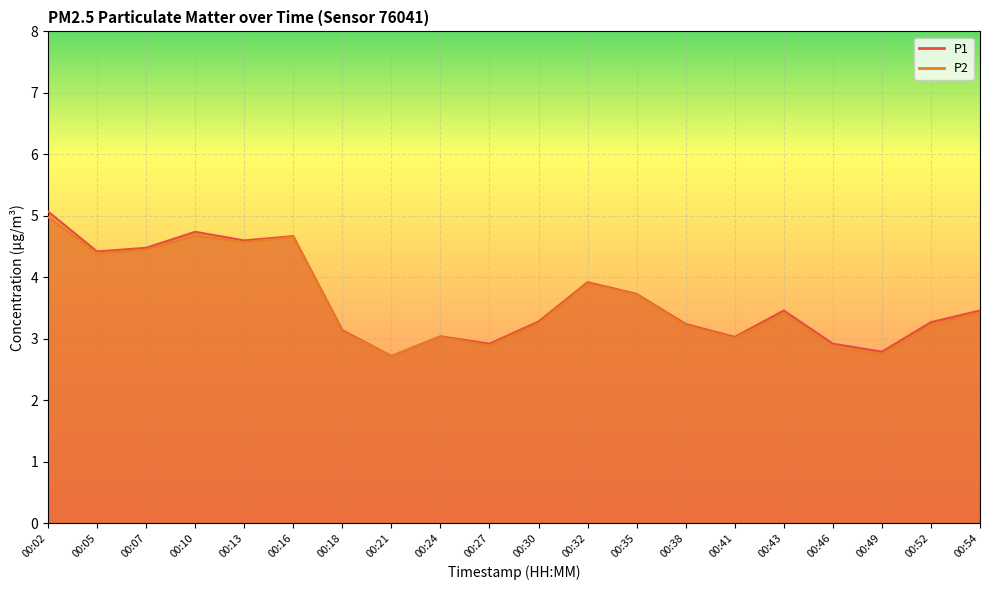

Which category has the lowest value in the P1 series?

00:21